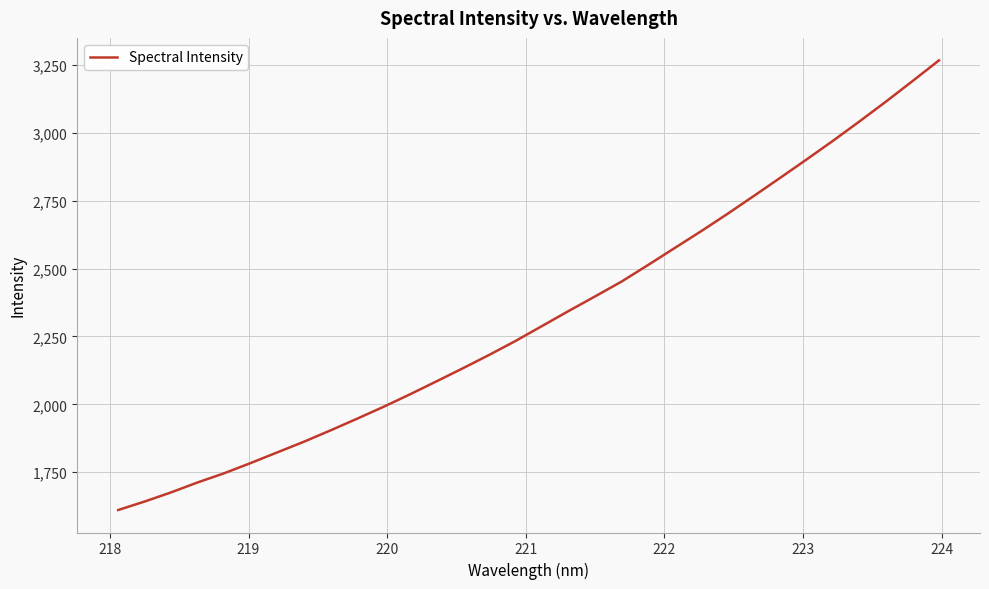

What is the difference between the maximum and minimum values?

1656.5